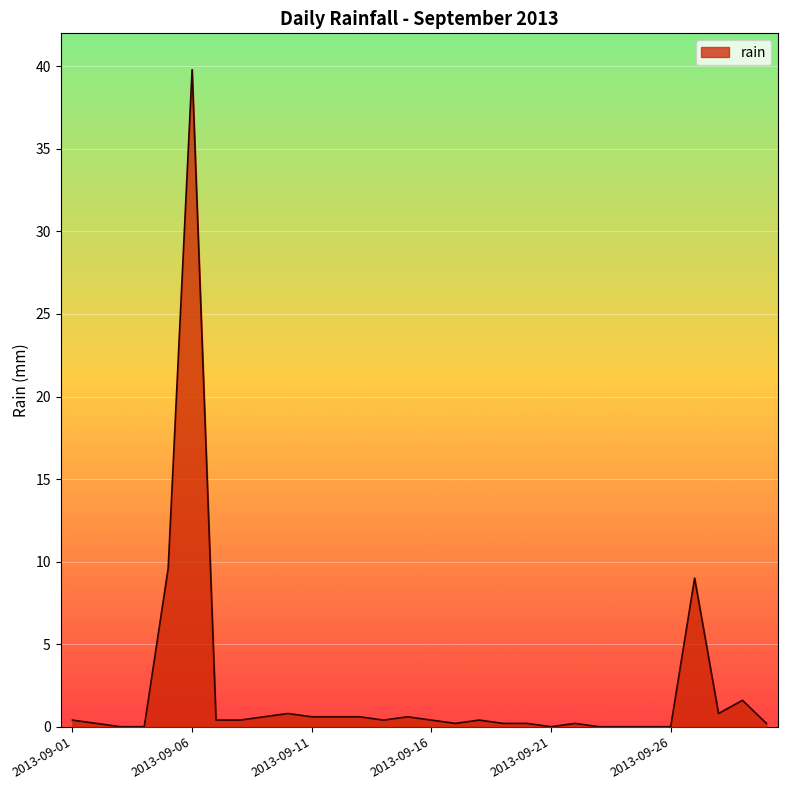

What is the difference between the maximum and minimum values?

39.8